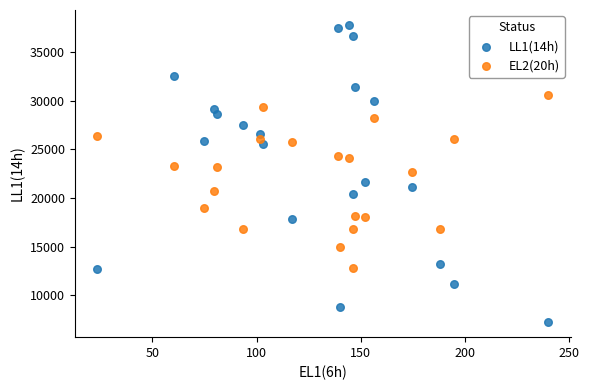

Which series contains the lowest Y value?

LL1(14h)